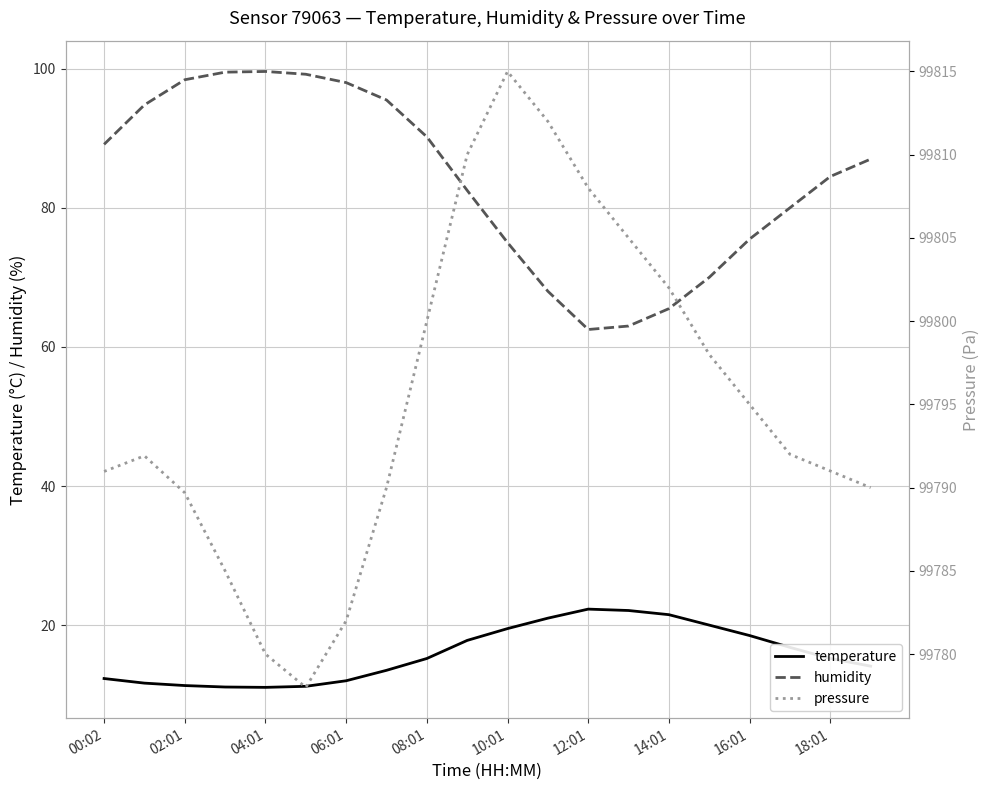

What is the label of the 20th point from the left?

19